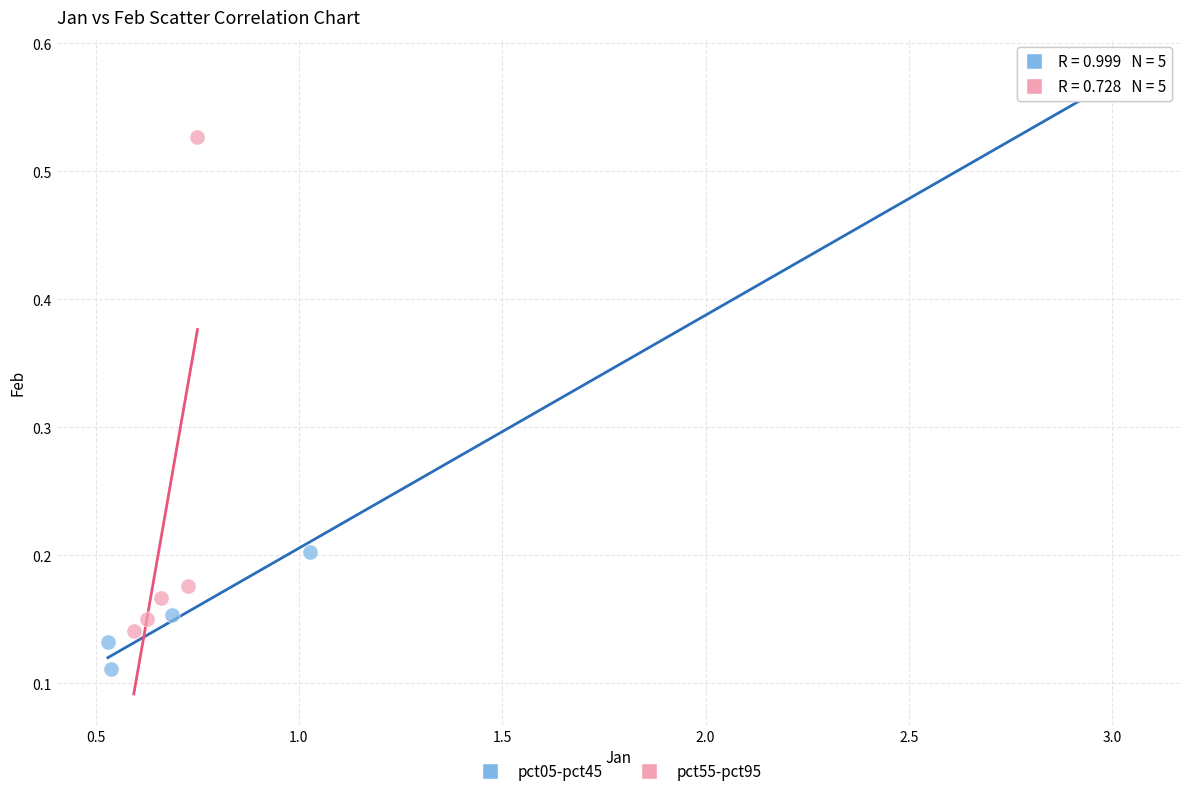

Which series reaches the minimum Y coordinate?

pct05-pct45